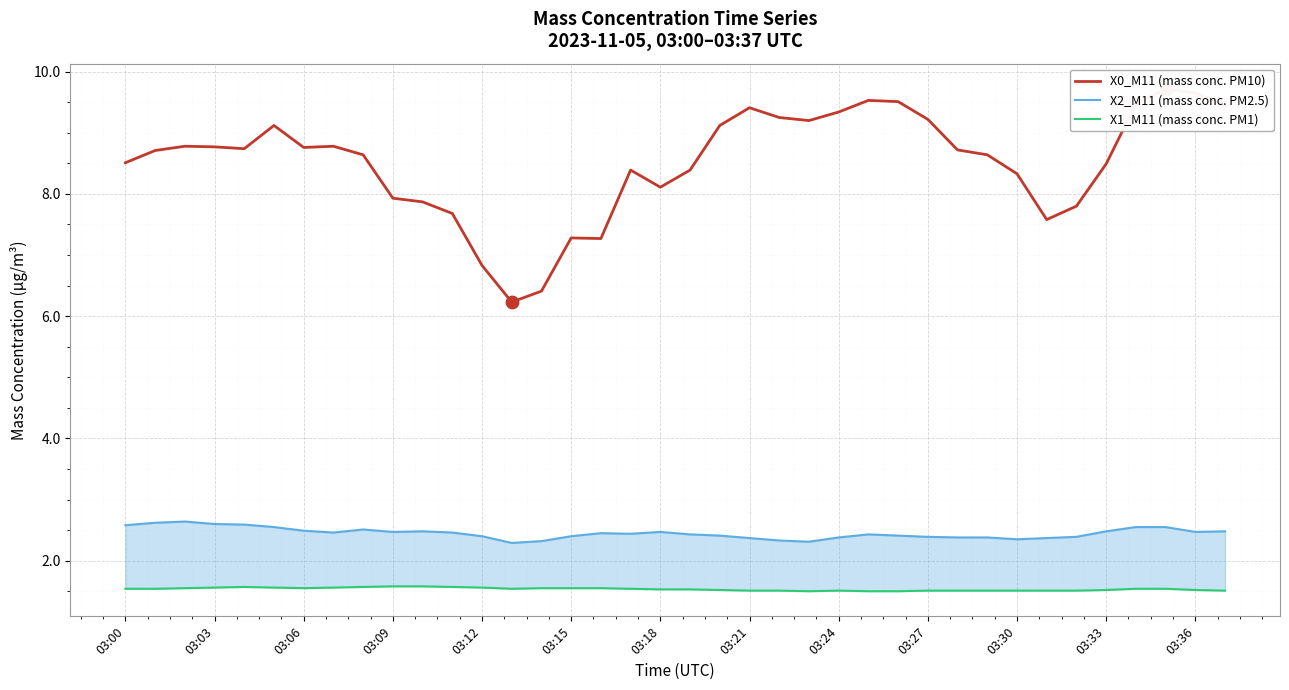

Which series contains the highest Y value?

X0_M11 (mass conc. PM10)